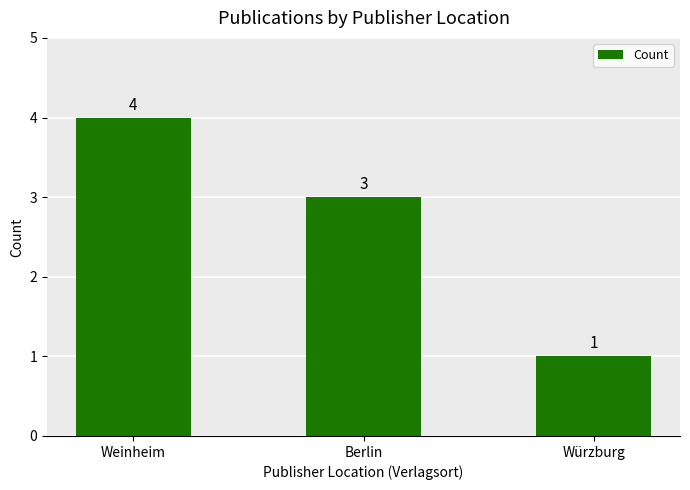

Count the number of data series in this chart.

1